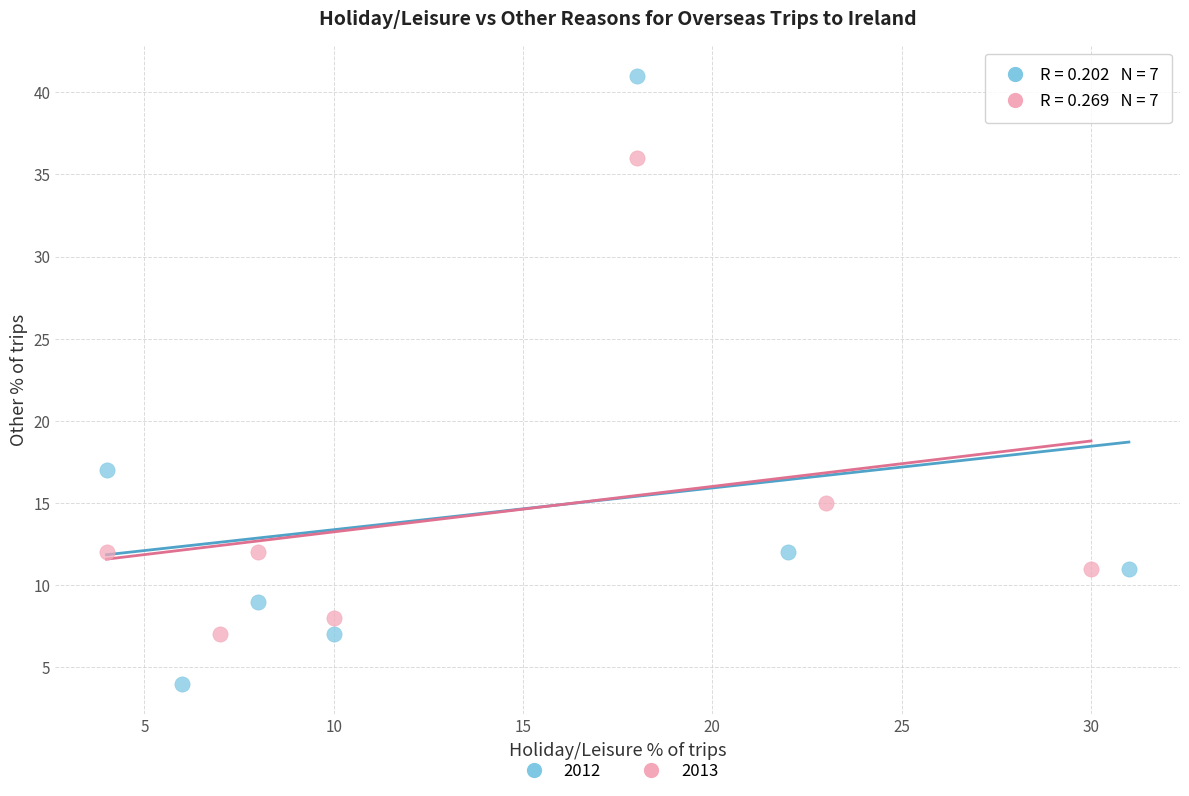

Which series reaches the minimum Y coordinate?

2012